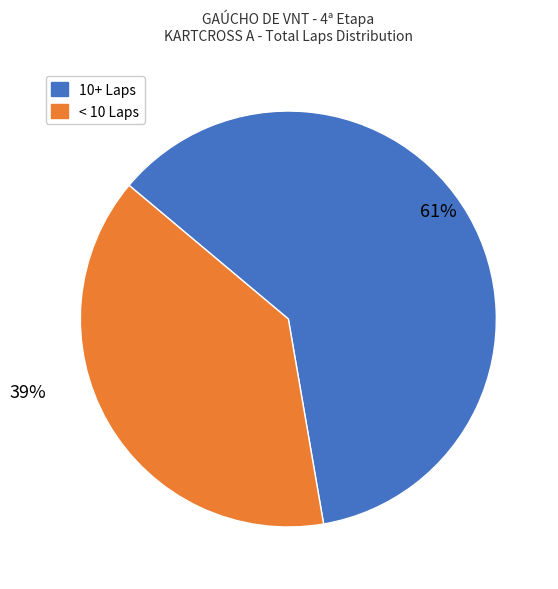

What is the largest slice in the pie chart?

10+ Laps